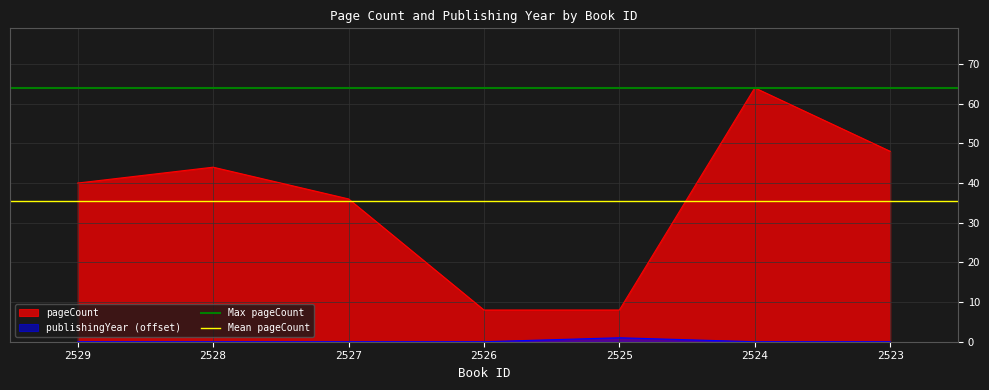

The pageCount series shows 8 at 2525. True or false?

True